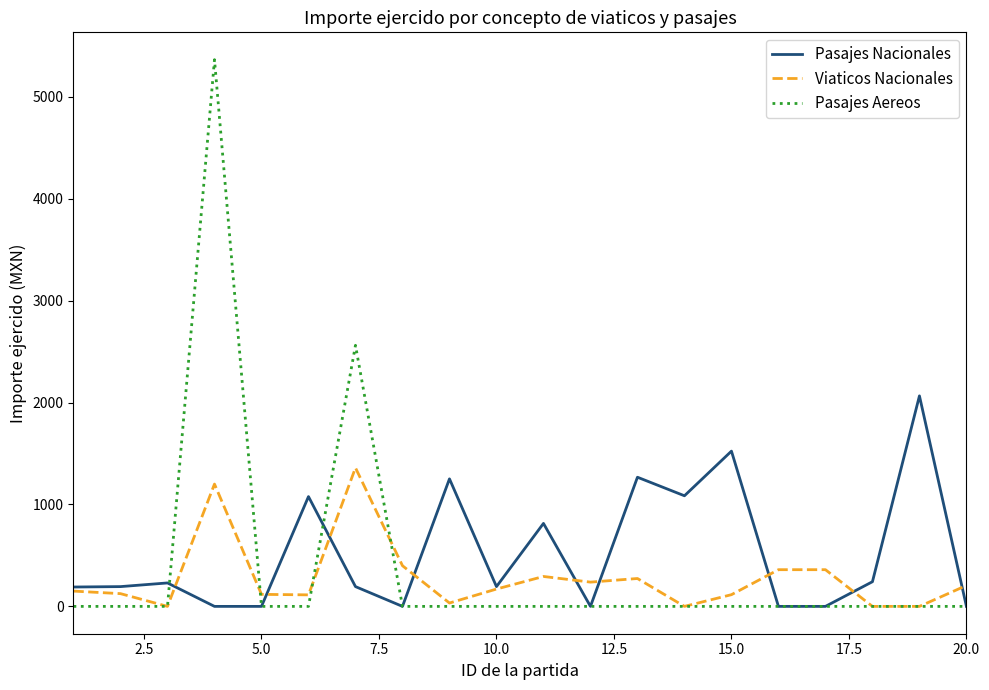

Rank the series by their maximum value, from highest to lowest.

Pasajes Aereos, Pasajes Nacionales, Viaticos Nacionales